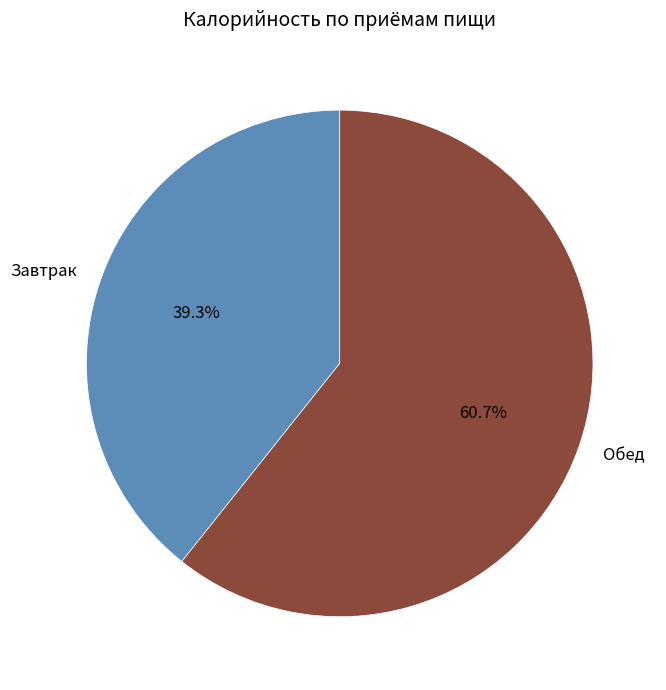

Between Обед and Завтрак, which is larger?

Обед